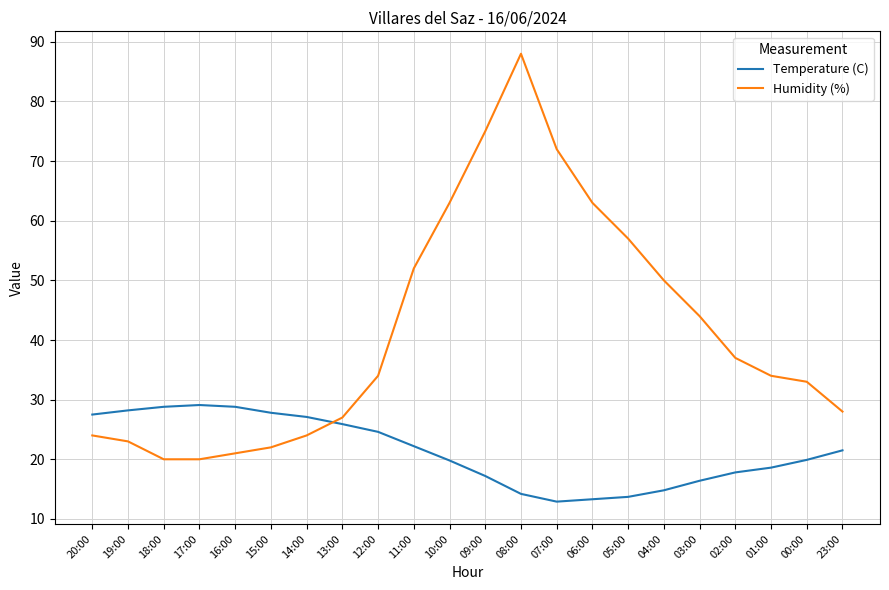

What position from the left is 05:00?

16